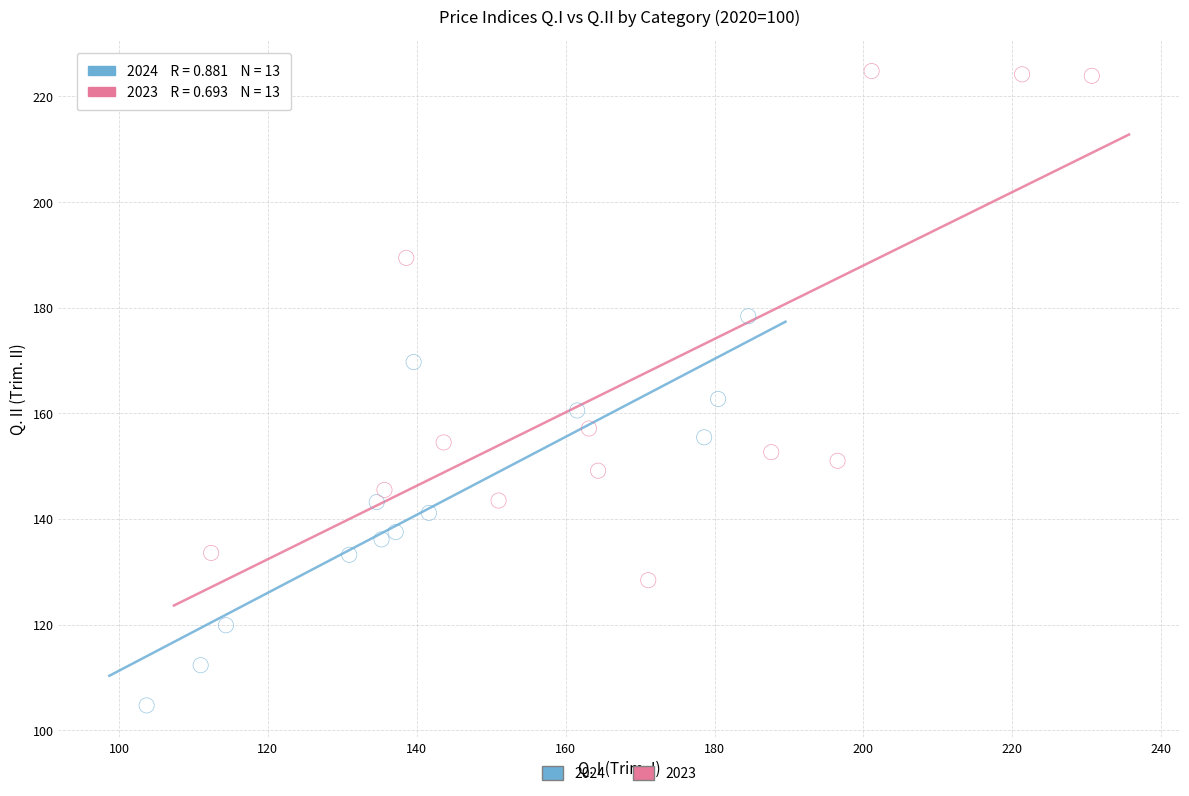

Which series has the widest spread of Y values?

2023